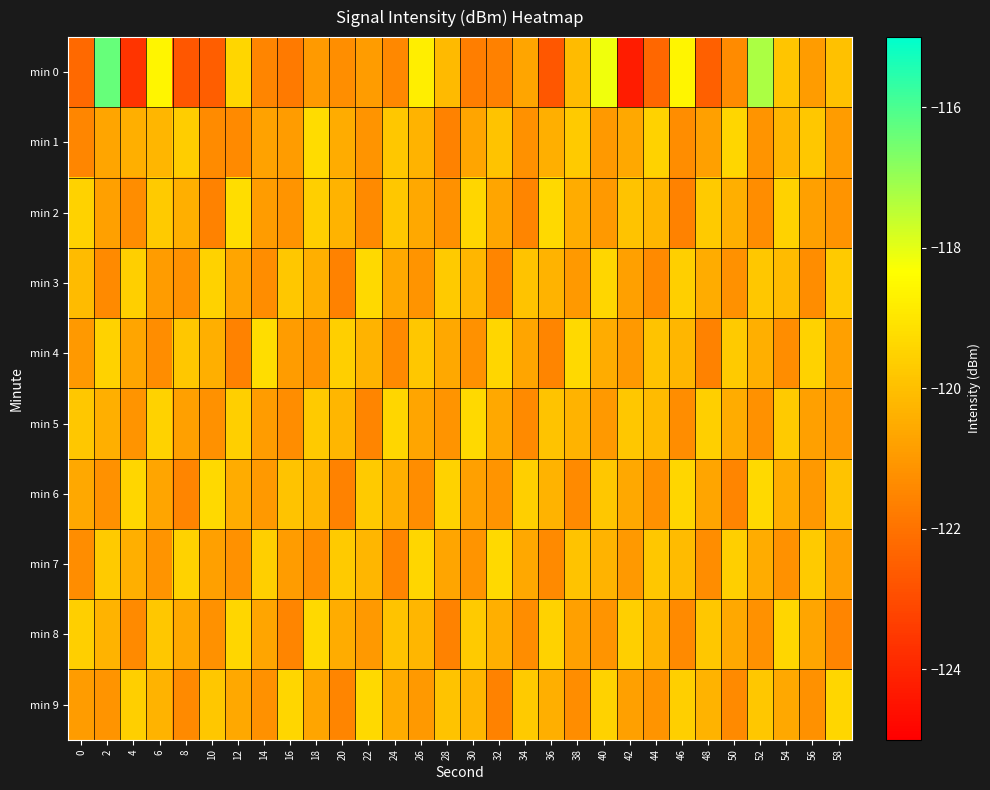

How many data points does each series have?

30